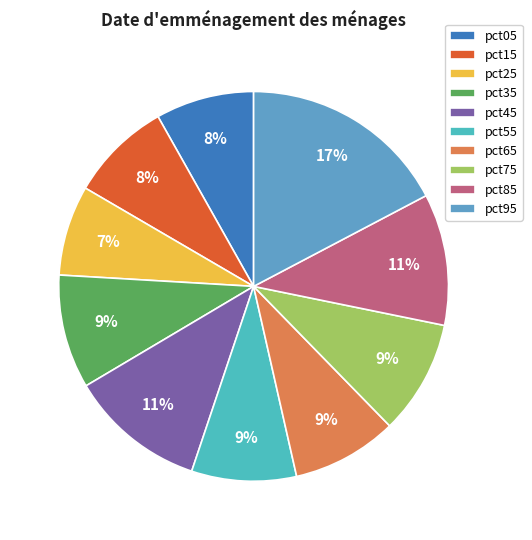

Count the number of slices in the pie.

10